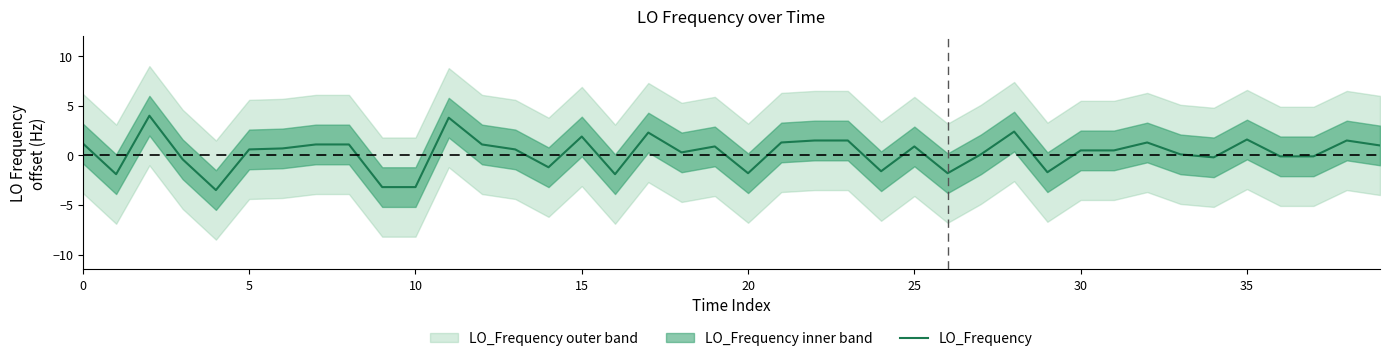

What is the maximum value for LO_Frequency?

4.0